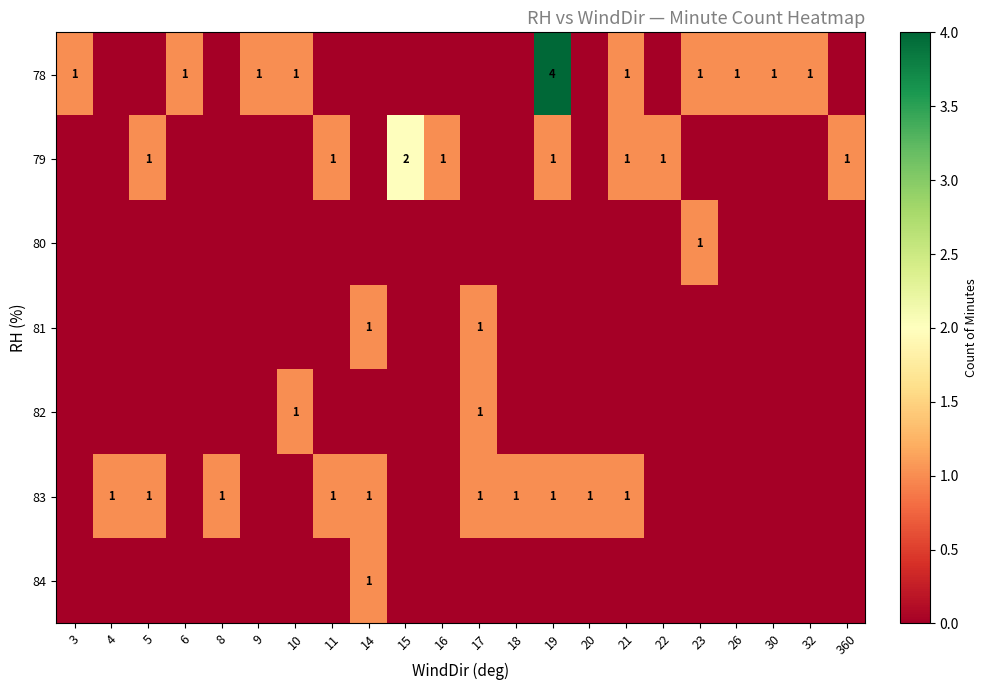

True or false: 79 has a value of 1 at 22.

True